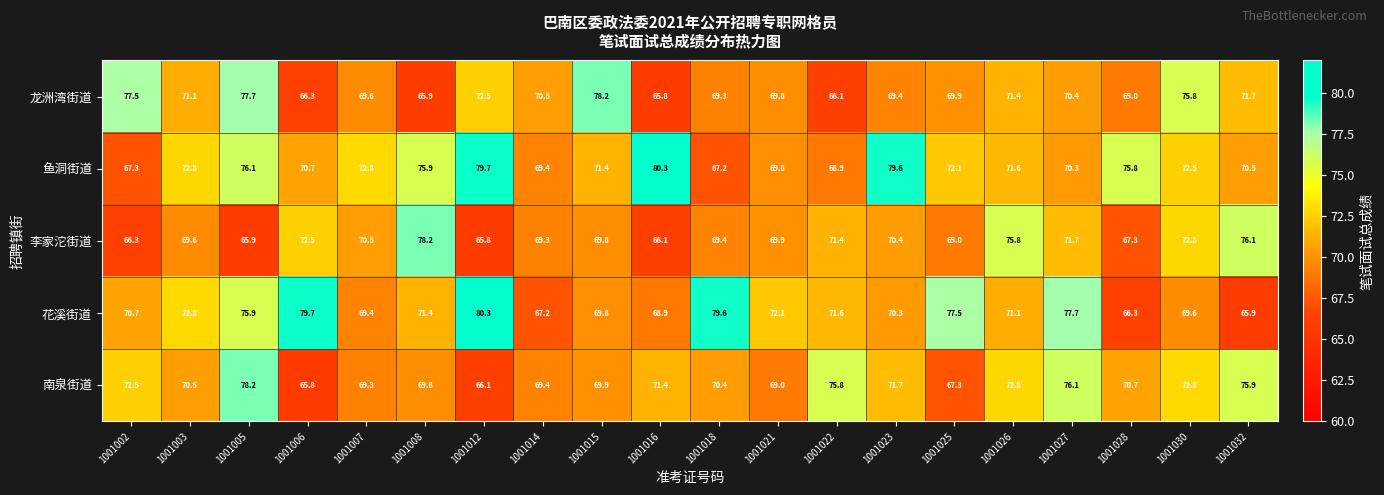

Which series has the widest spread of values?

花溪街道